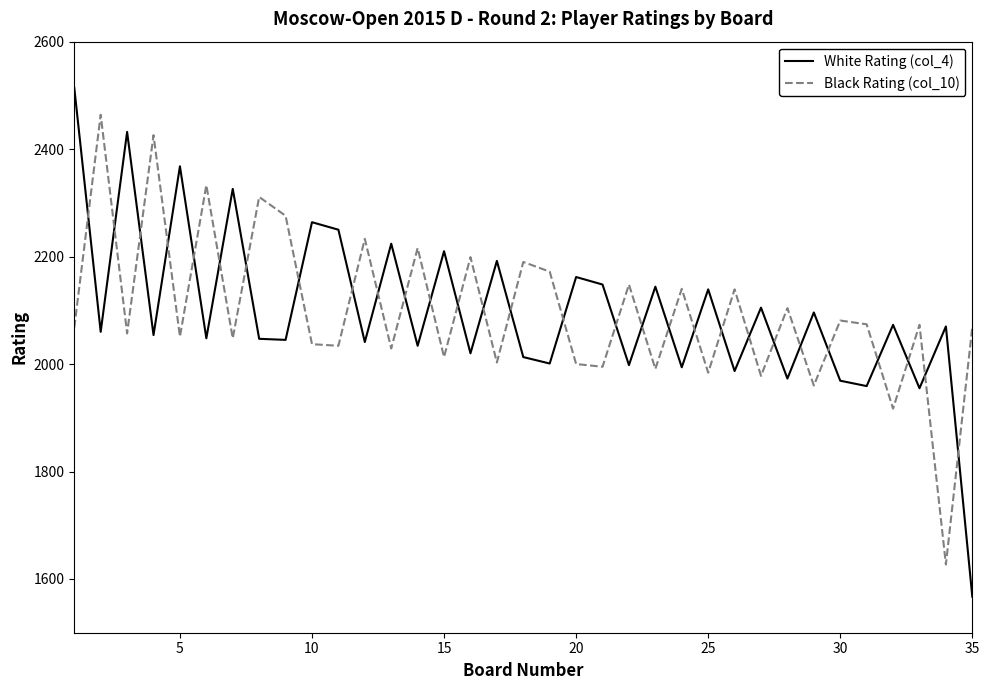

Rank the series by their maximum value, from lowest to highest.

Black Rating (col_10), White Rating (col_4)